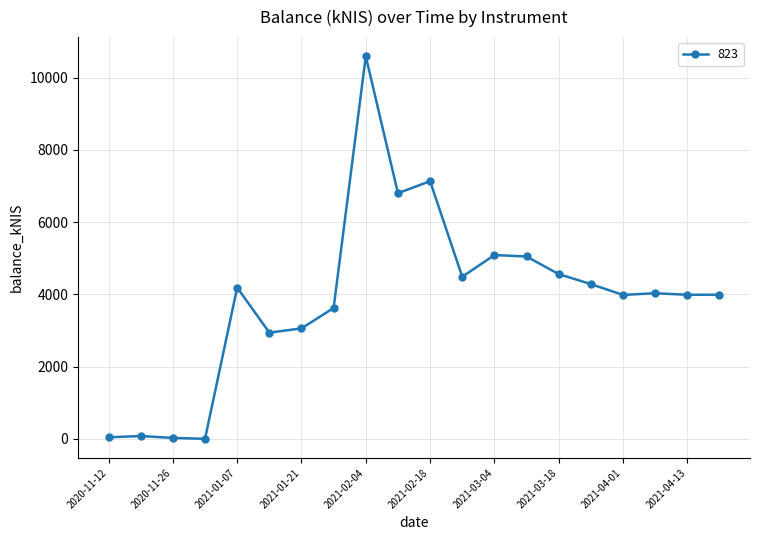

How many values are below 4031?

10